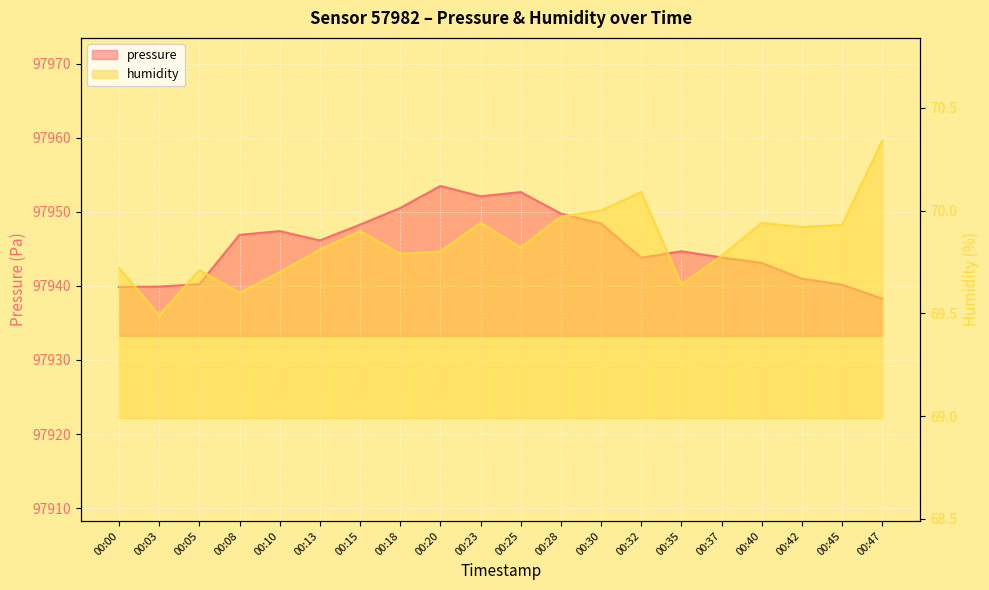

True or false: humidity has more than 2 interior local peaks.

True